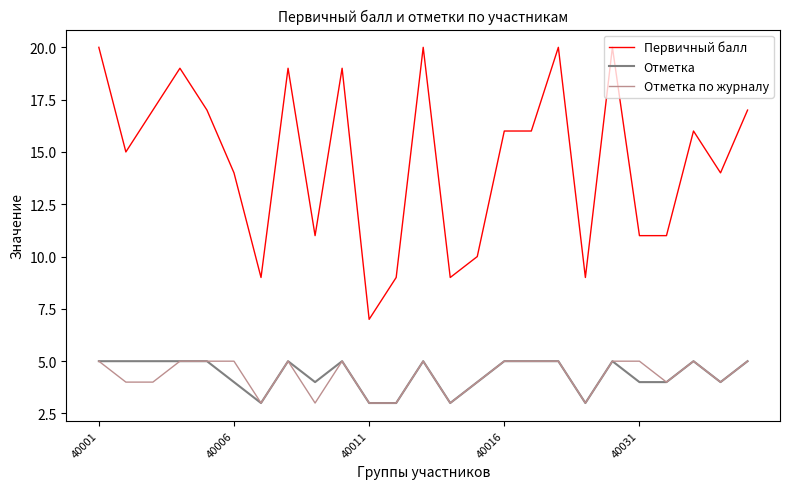

Which series has the largest total across all categories?

Первичный балл